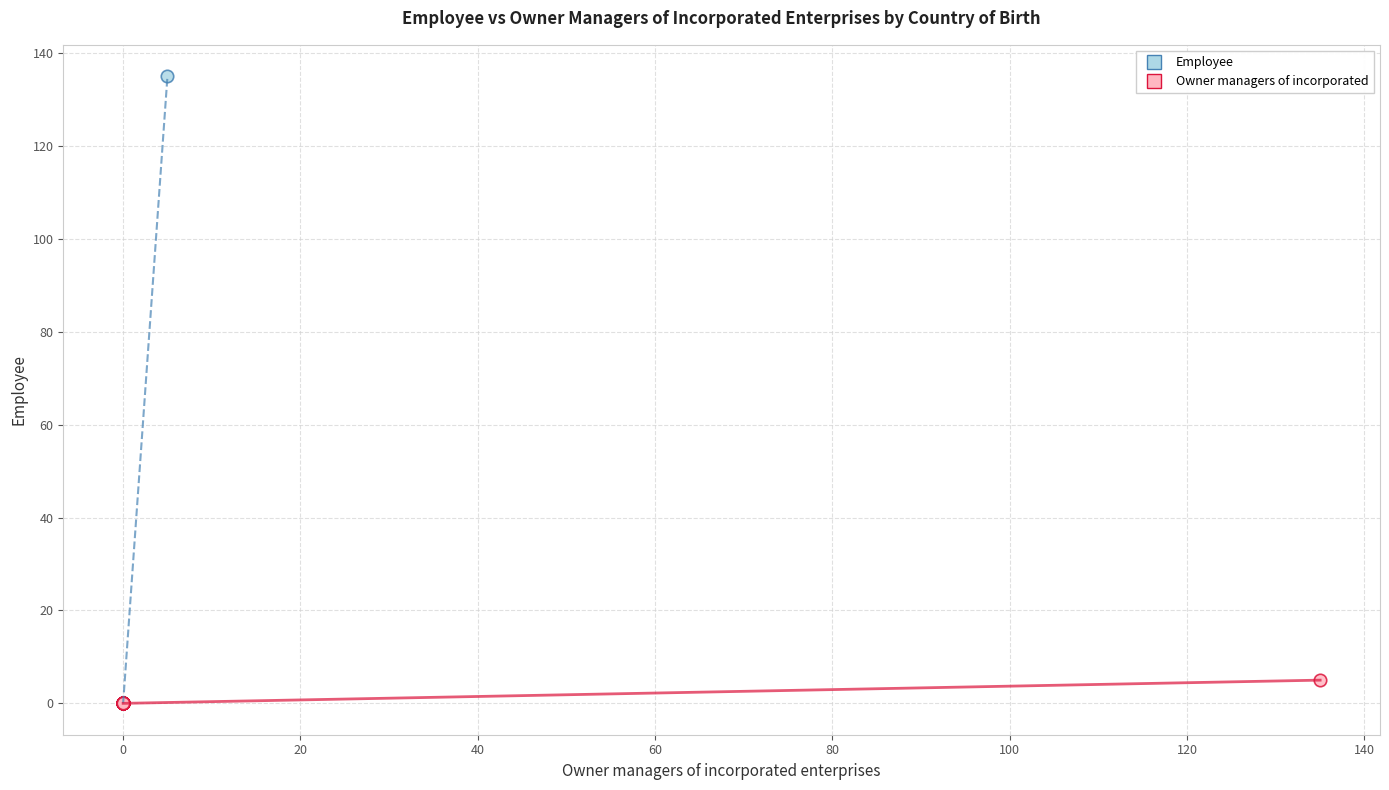

Which series has the largest Y range (max minus min)?

Employee